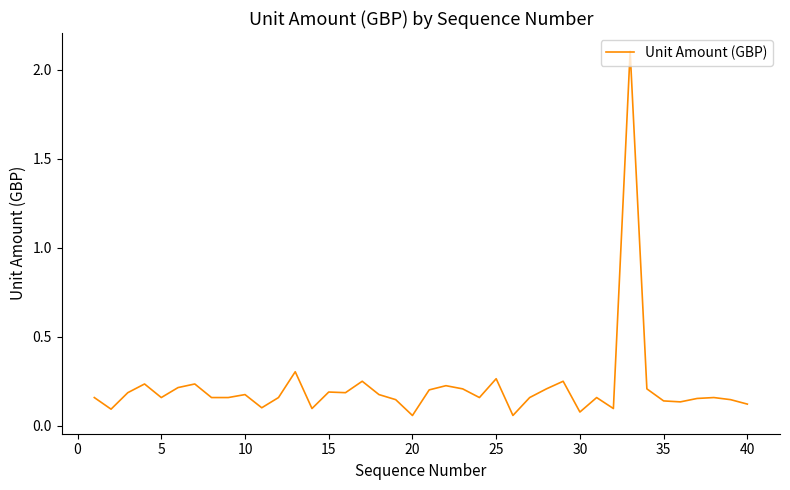

What is the difference between the maximum and minimum values?

2.0